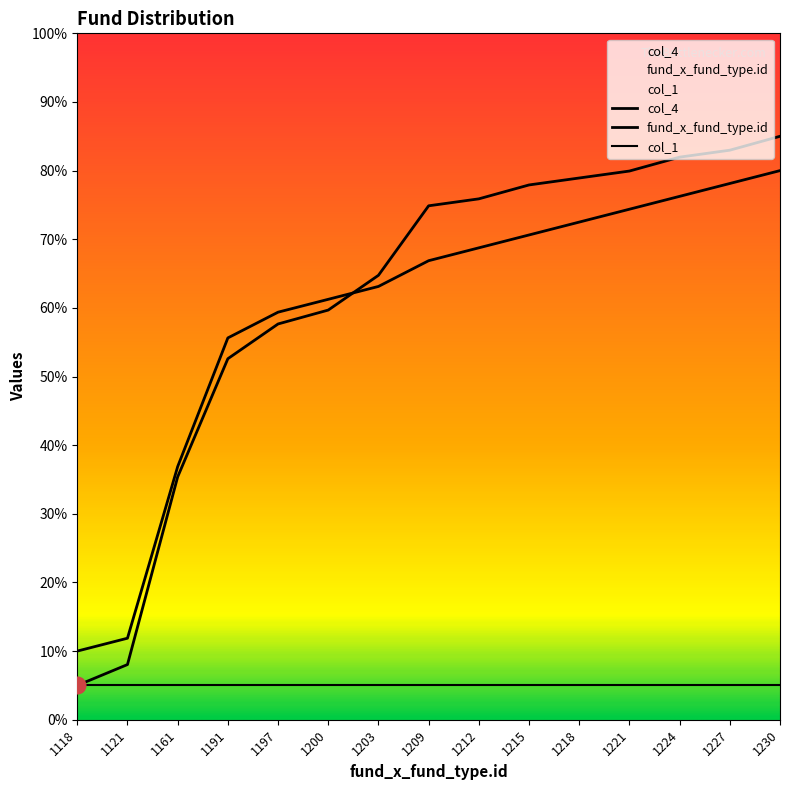

Between 1161 and 1197, which is larger?

1197